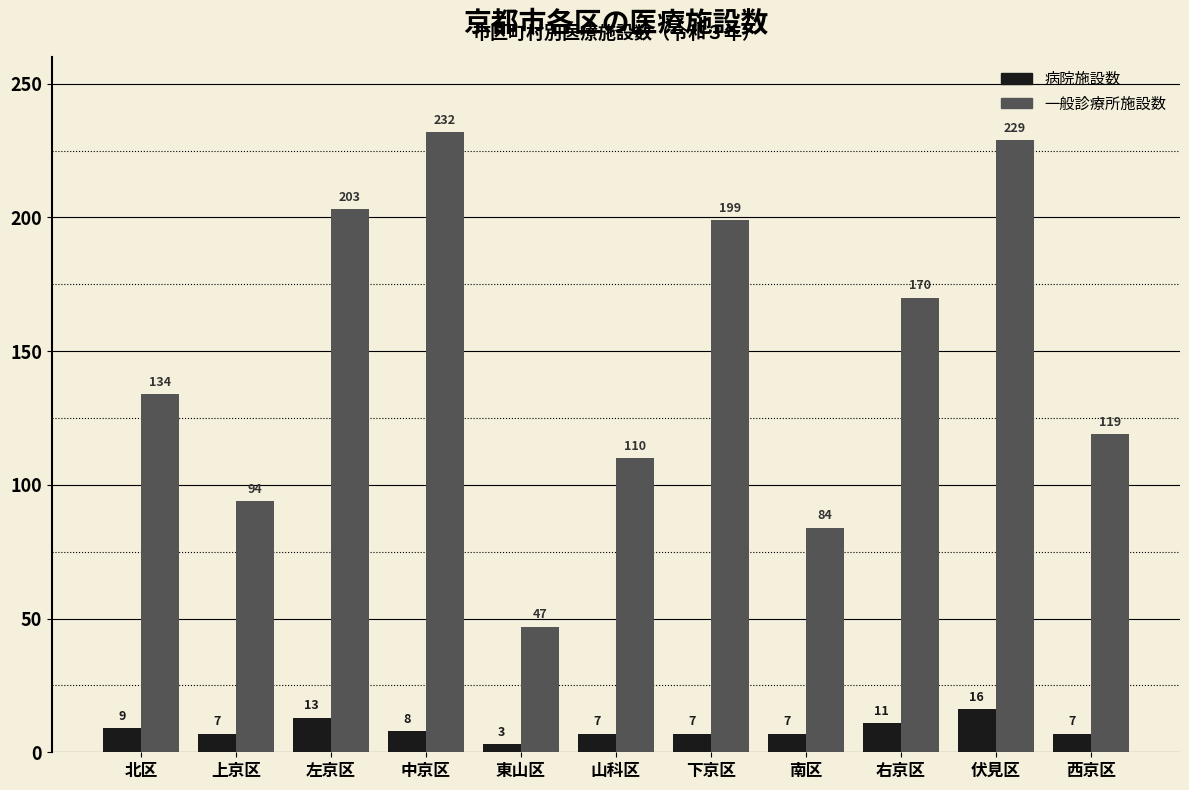

List the series in order of their overall mean, lowest first.

病院施設数, 一般診療所施設数